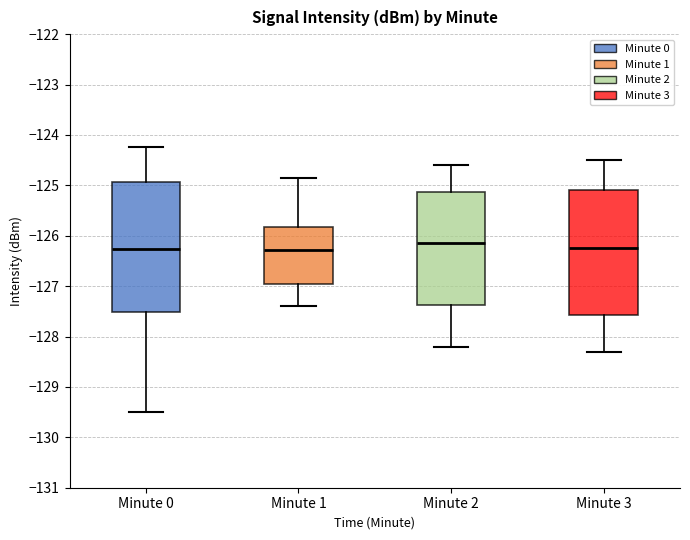

Reading left to right, transcribe this box plot: for each box, give where its median line is, the range the box spans, and where its two whiskers end, as read against the y-axis. The values are not printed on the chart, so give them approximately, as read against the axis.

Minute 0: median -126.3, box -127.5 to -124.9, whiskers -129.5 to -124.2
Minute 1: median -126.3, box -126.9 to -125.8, whiskers -127.4 to -124.9
Minute 2: median -126.1, box -127.4 to -125.1, whiskers -128.2 to -124.6
Minute 3: median -126.2, box -127.6 to -125.1, whiskers -128.3 to -124.5